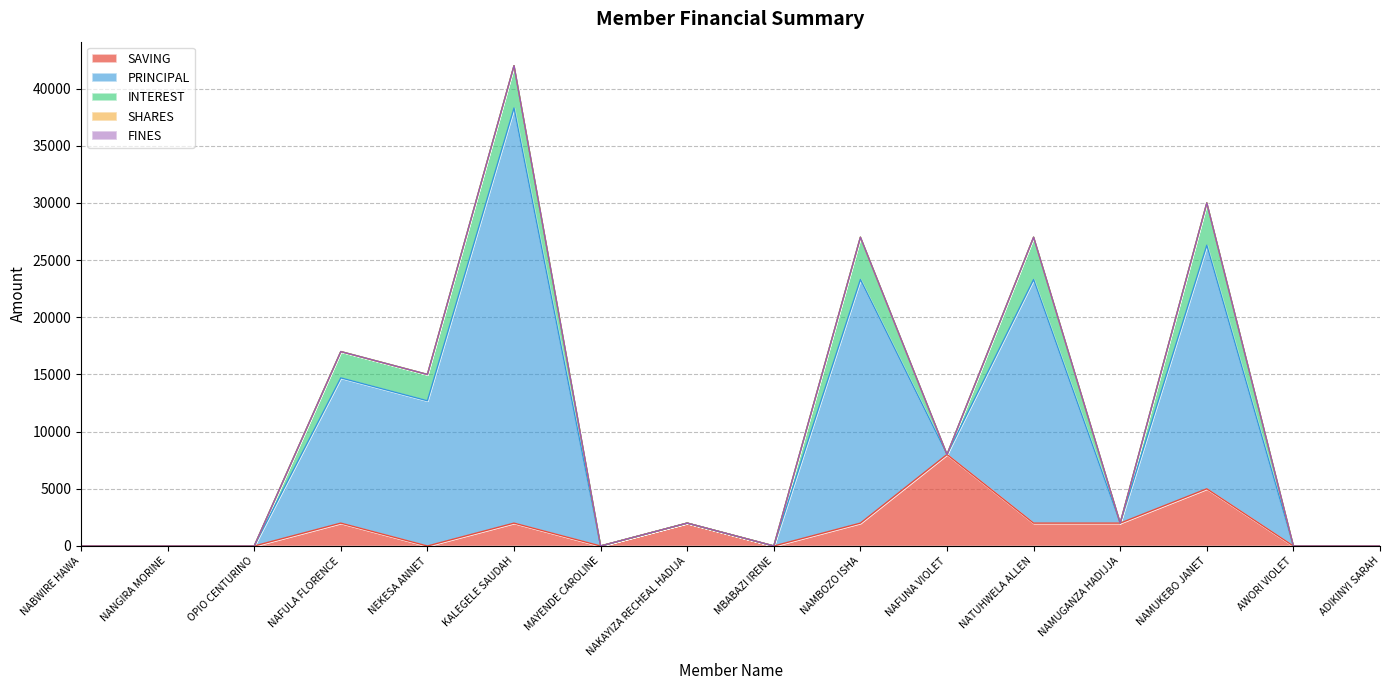

How many lines are shown in the chart?

5